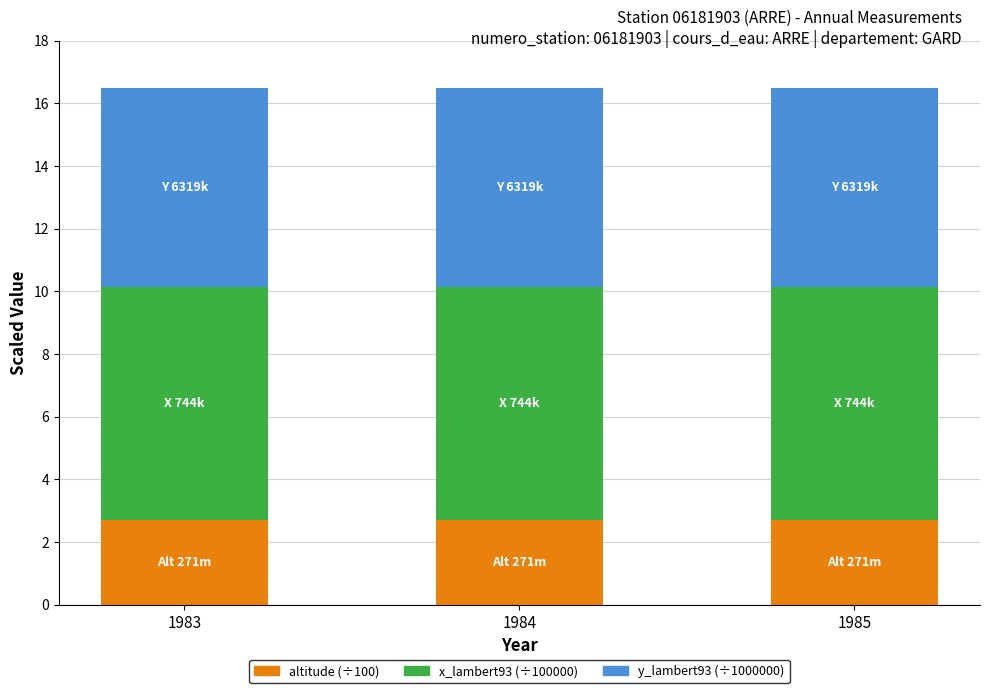

What is the total value across all series at 1983?

16.5